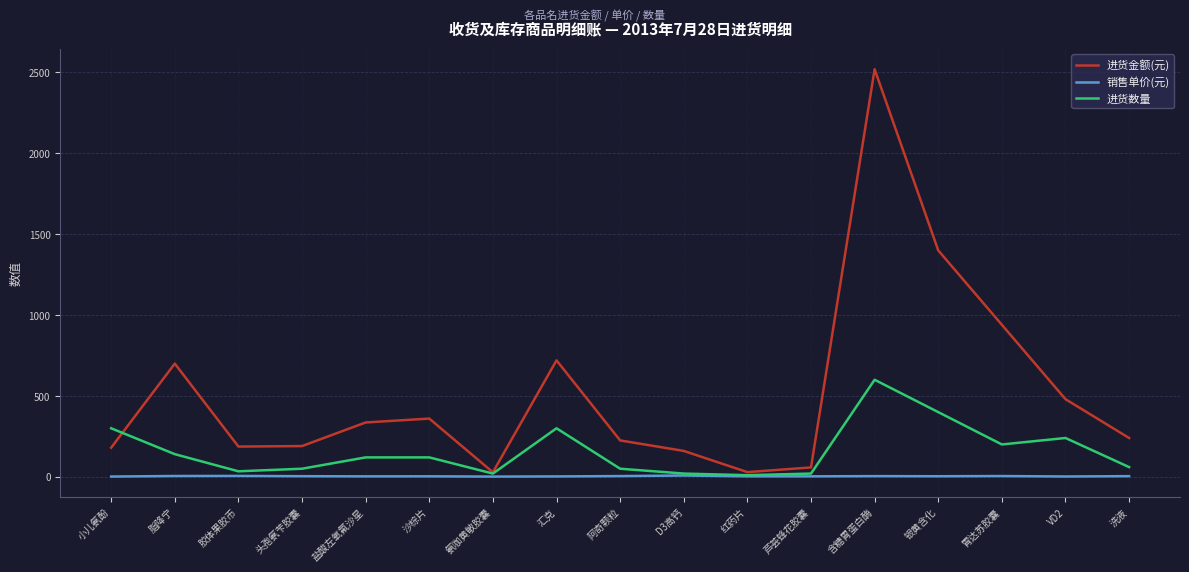

Where do 进货金额(元) and 进货数量 first cross each other?

小儿氨酚 and 脂降宁